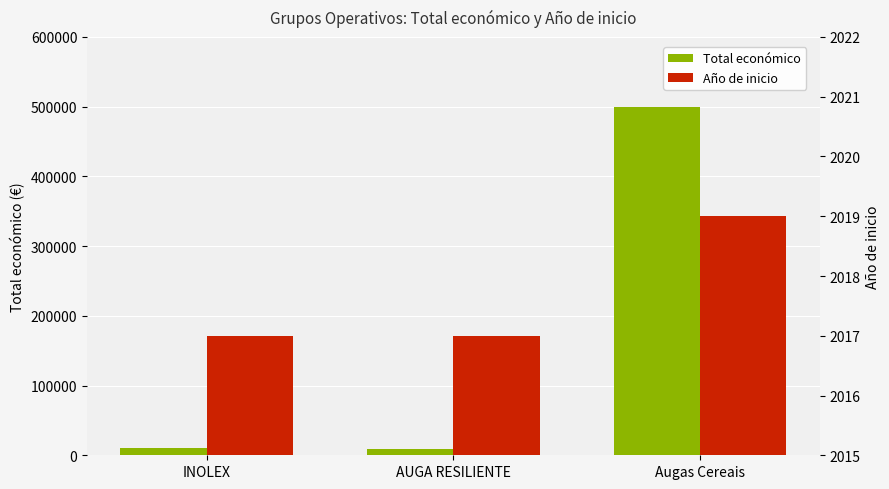

Reading left to right, extract all data points from this chart.

Total económico: INOLEX=10000	AUGA RESILIENTE=9000	Augas Cereais=499930
Año de inicio: INOLEX=2017	AUGA RESILIENTE=2017	Augas Cereais=2019